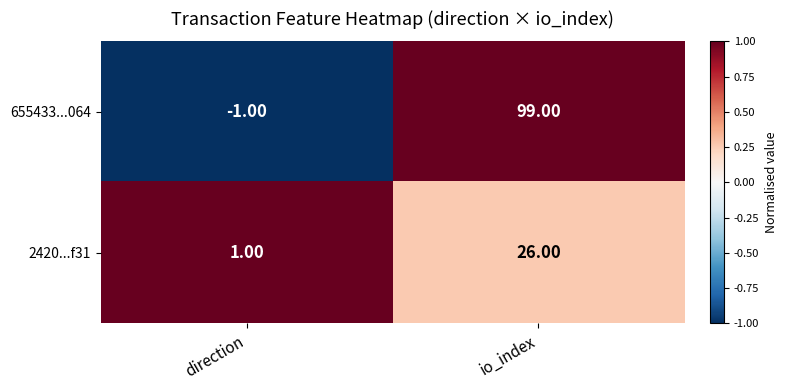

Where is 2420...f31 nearest to the value 13?

direction